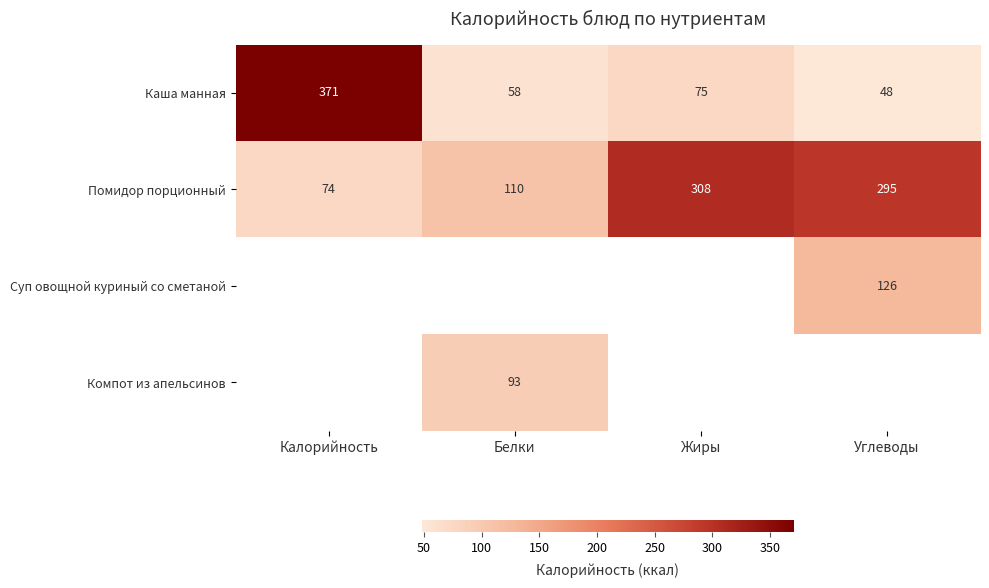

At which category does the chart reach its peak across all series?

Калорийность